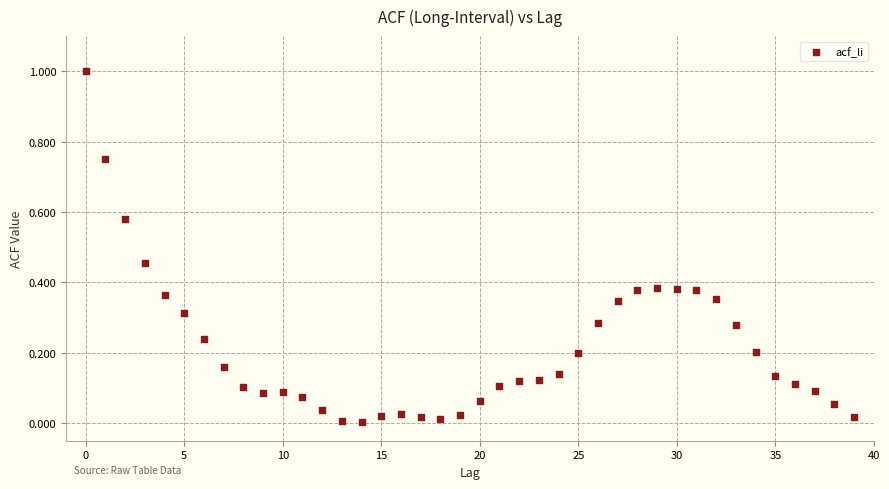

What is the range of Y values (max minus min)?

1.0